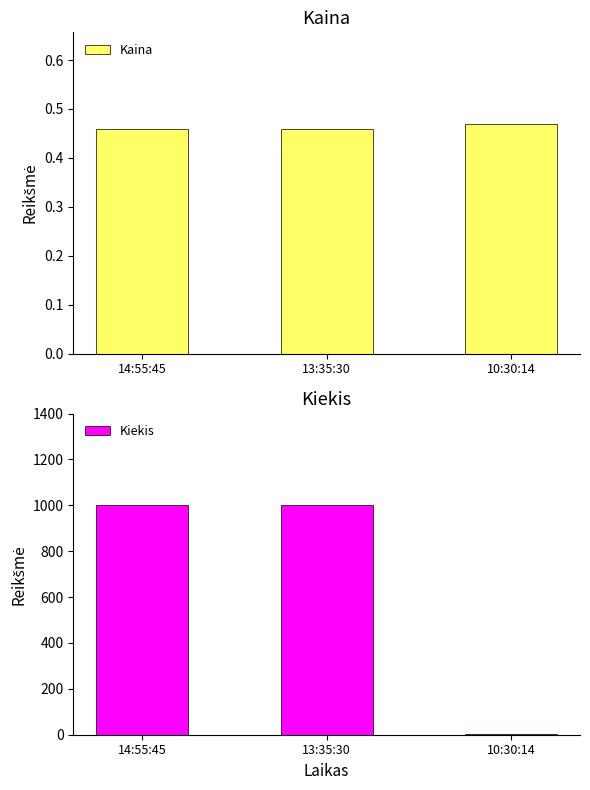

What is the sum of all Kaina values?

1.4